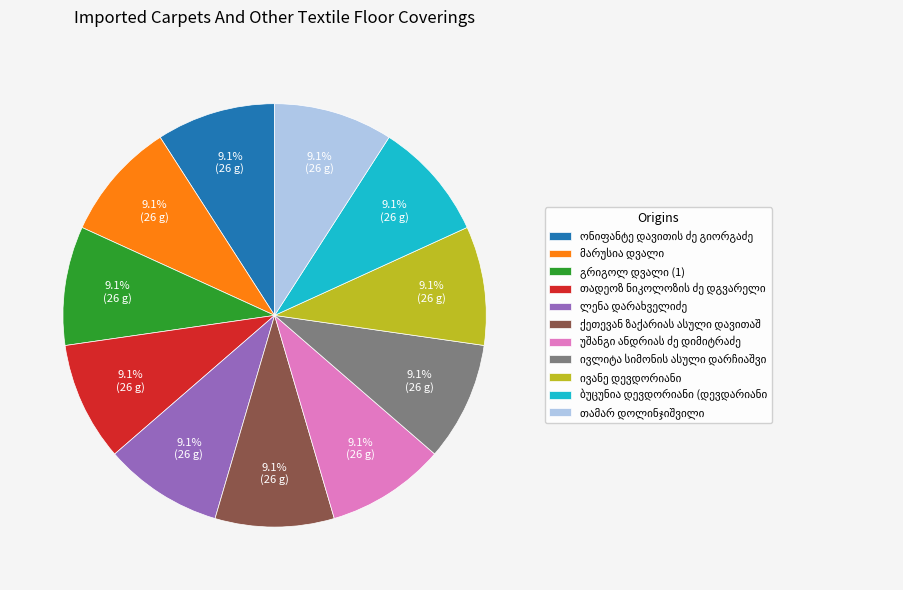

Count the number of slices in the pie.

11